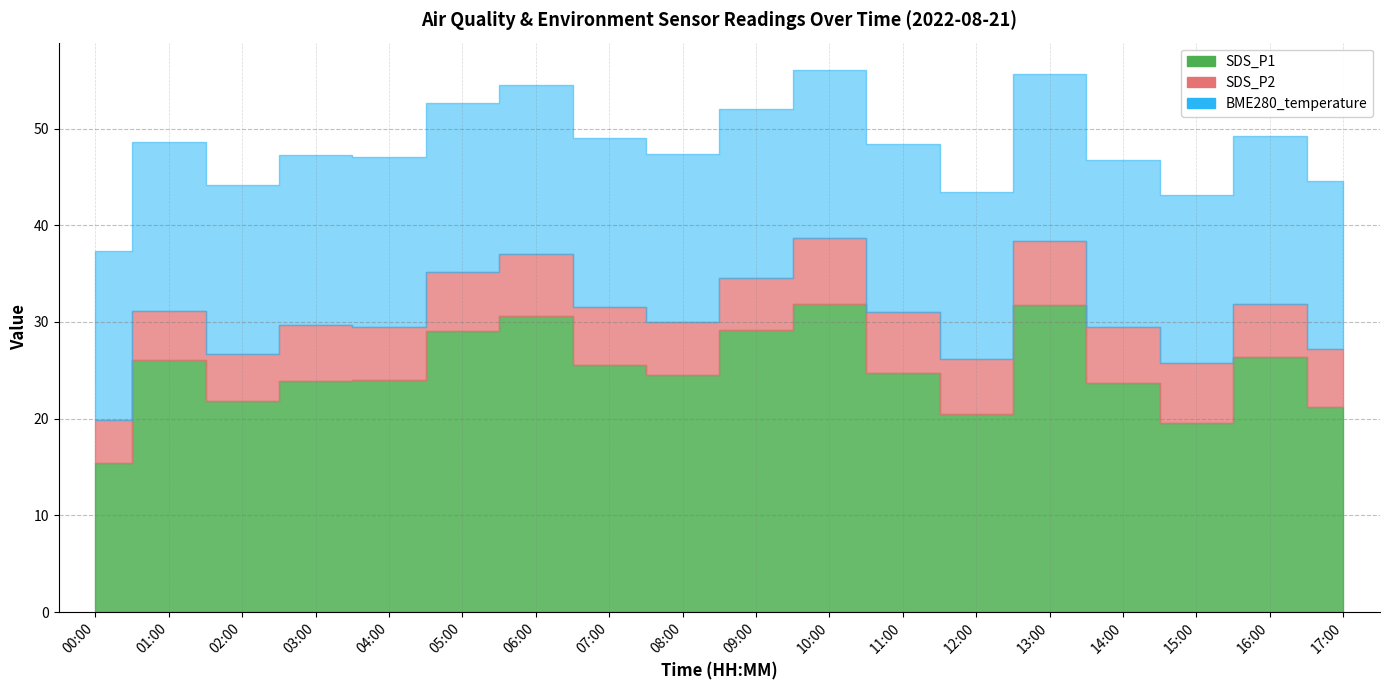

Where does the SDS_P2 series first go above 5?

01:00